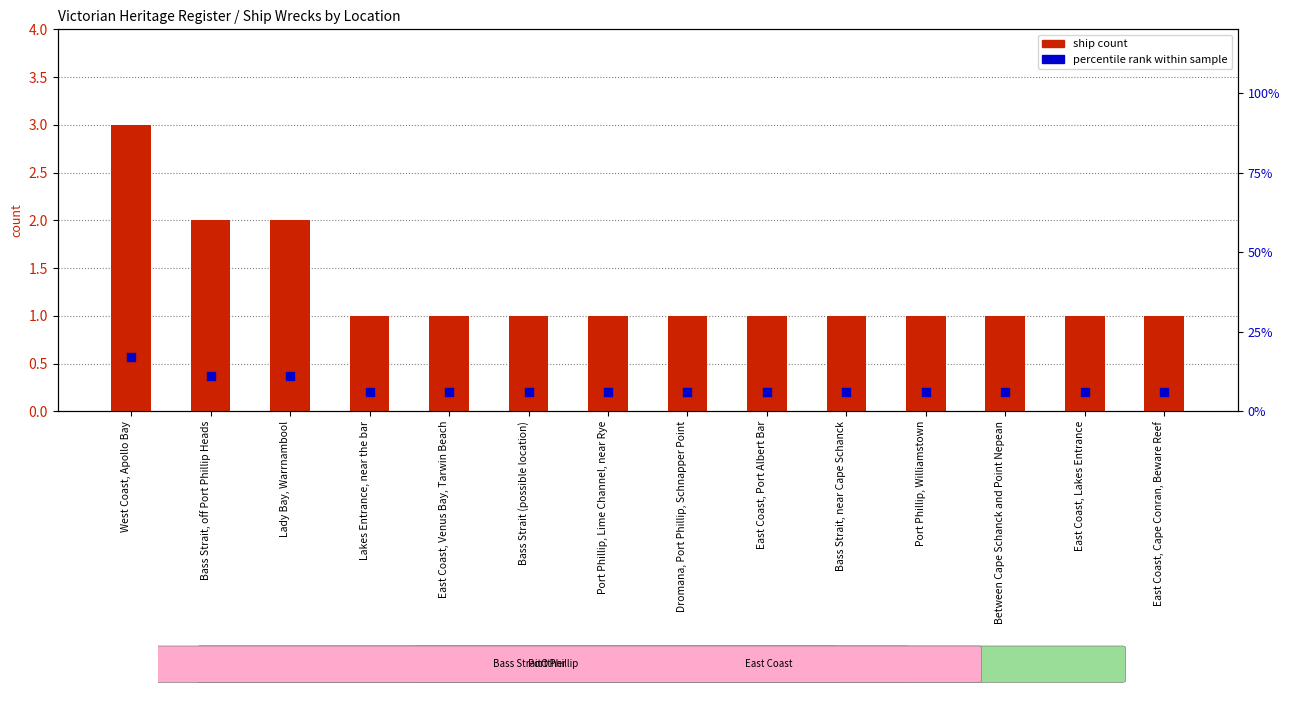

Is the value of ship count at East Coast, Port Albert Bar greater than the value of percentile rank within sample at Bass Strait, near Cape Schanck?

No